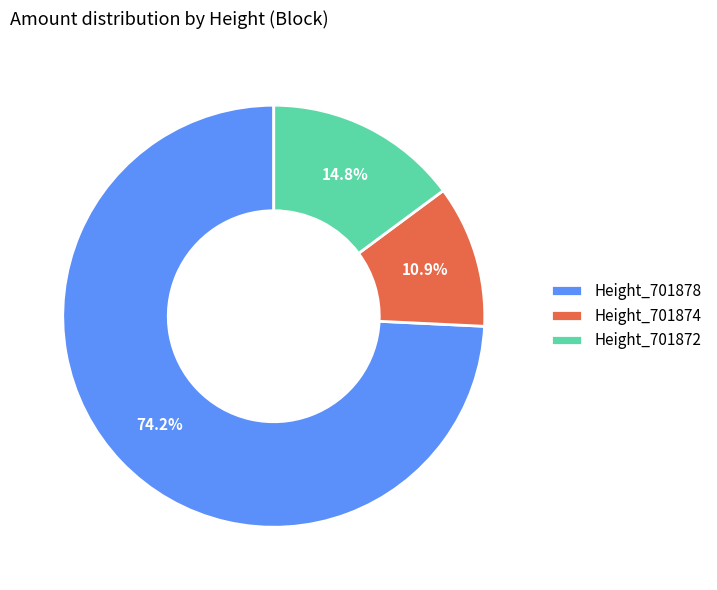

Which category has the smallest portion of the pie?

Height_701874